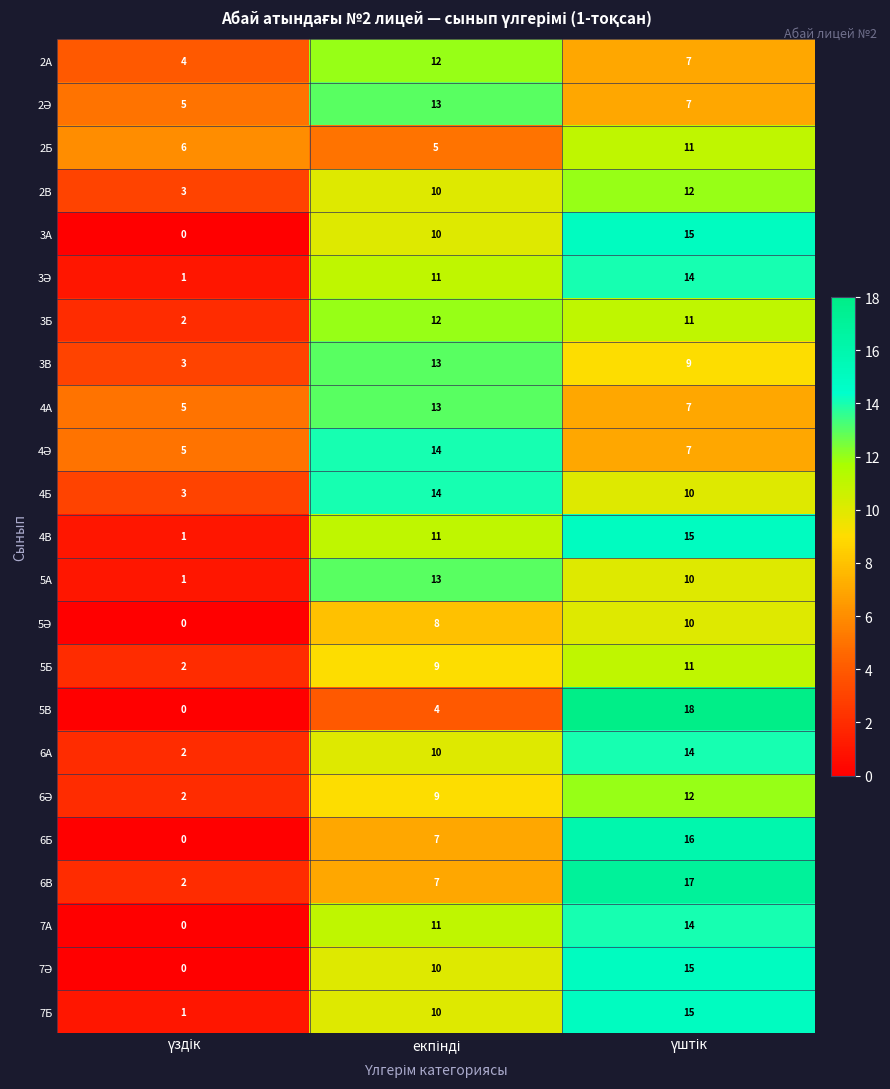

What is the greatest value displayed?

18